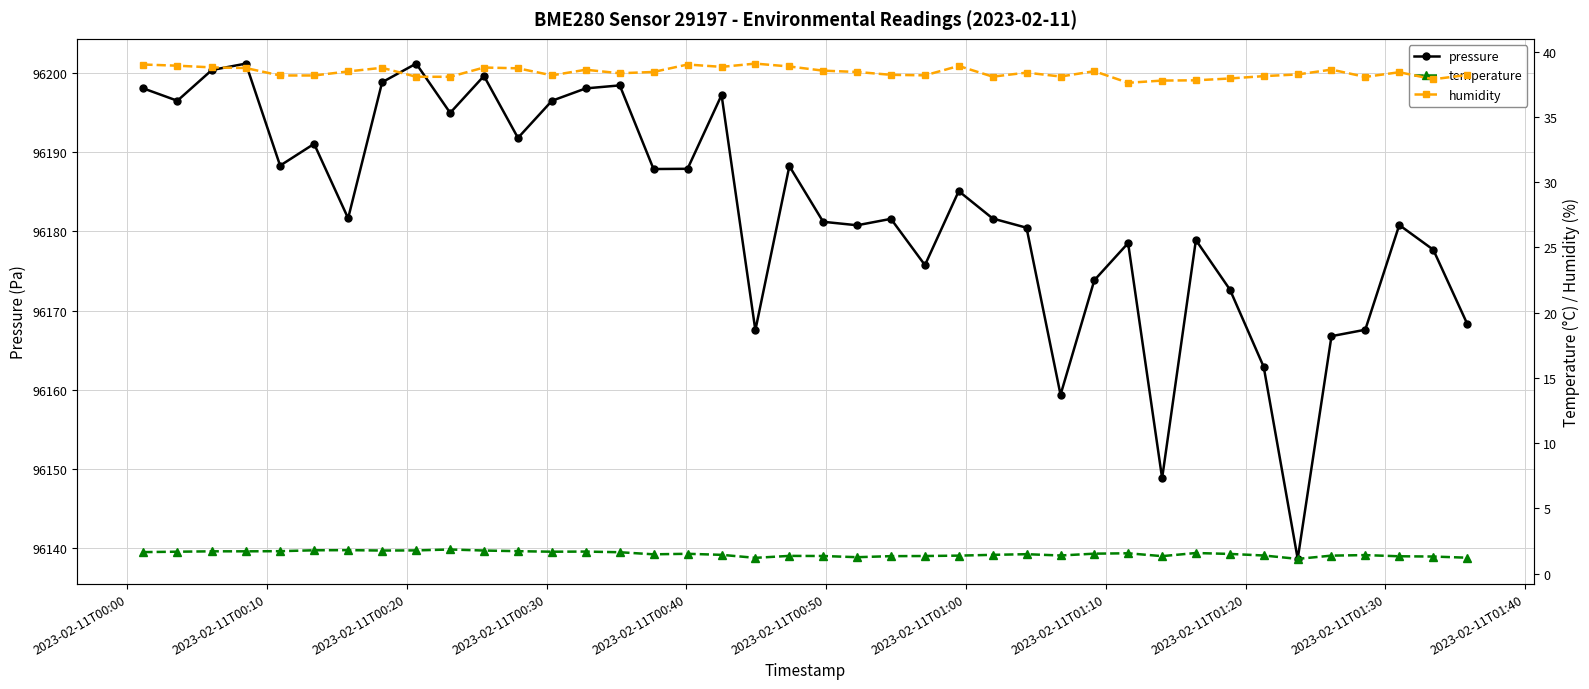

What is the value of the pressure point at the 22nd from the left?

96180.8